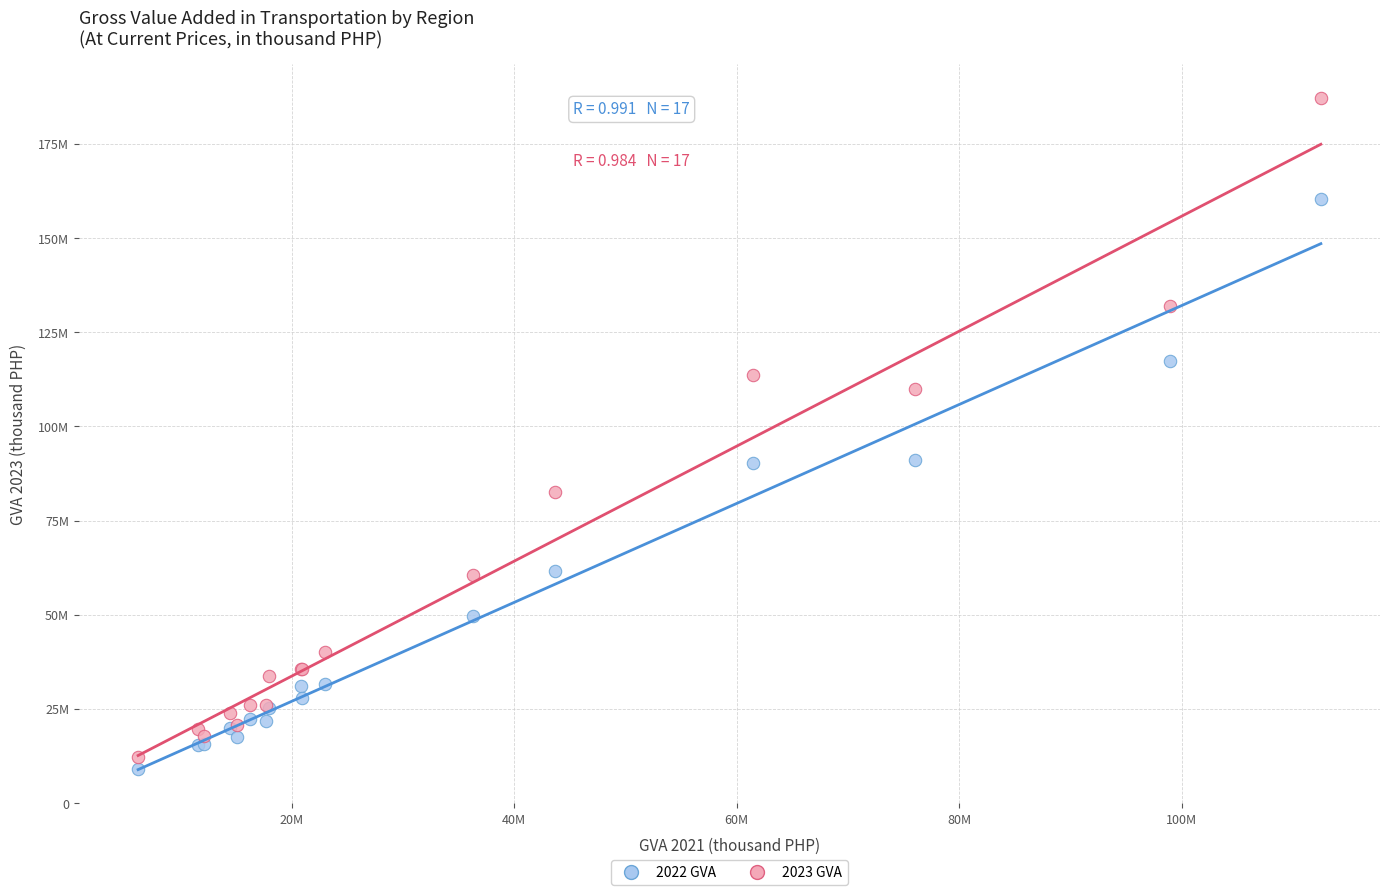

What are all the series names shown in the legend?

2022 GVA, 2023 GVA